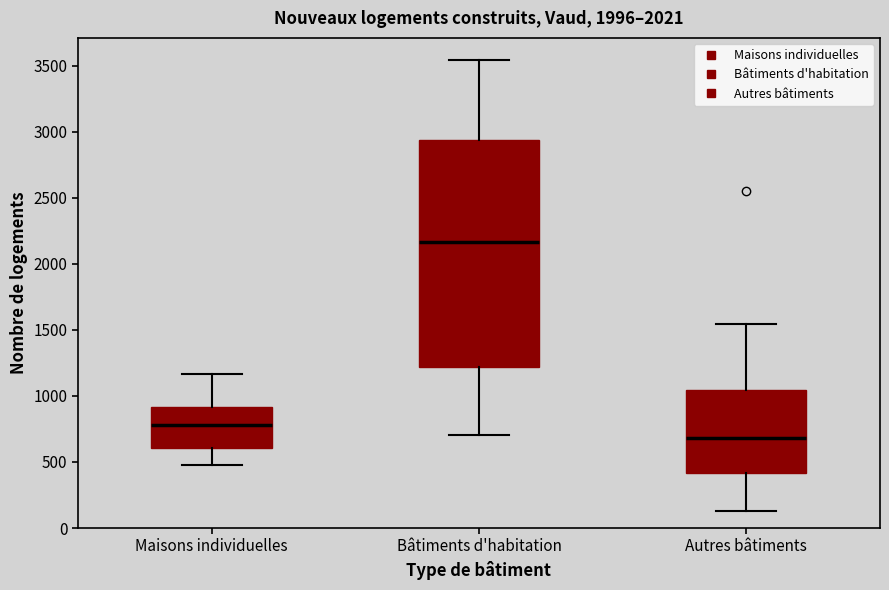

Comparing the boxes themselves (not the whiskers), which one is the tallest?

Bâtiments d'habitation